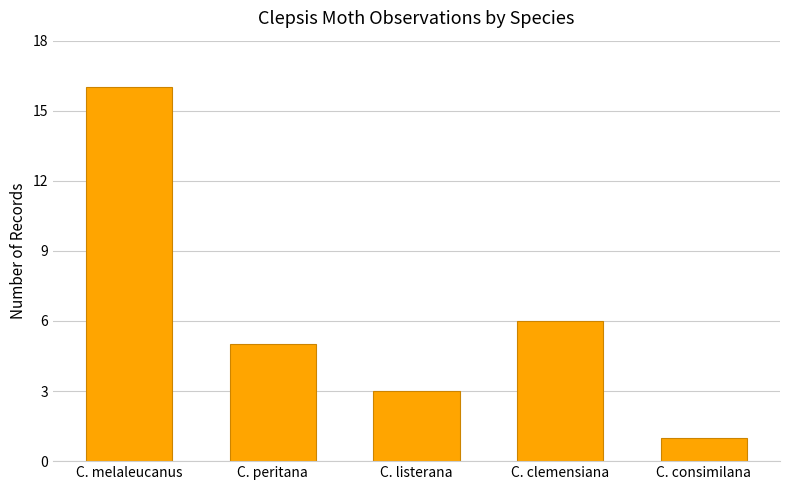

Where does the data first go above 5?

C. melaleucanus